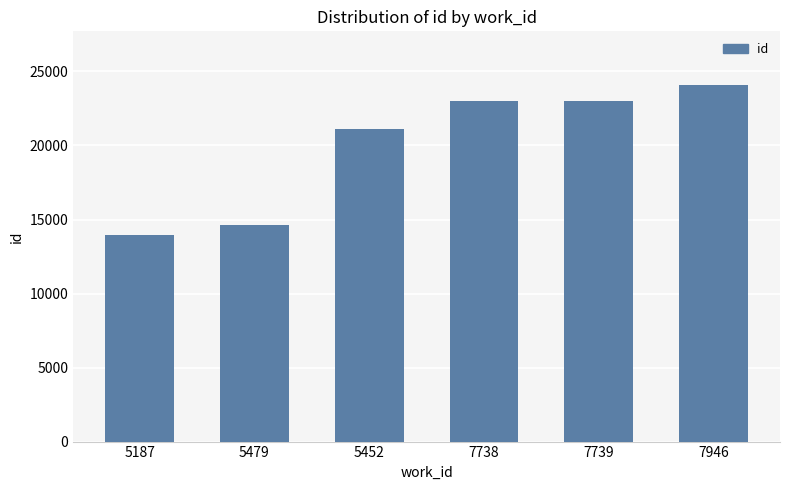

How many distinct data groups are displayed?

1